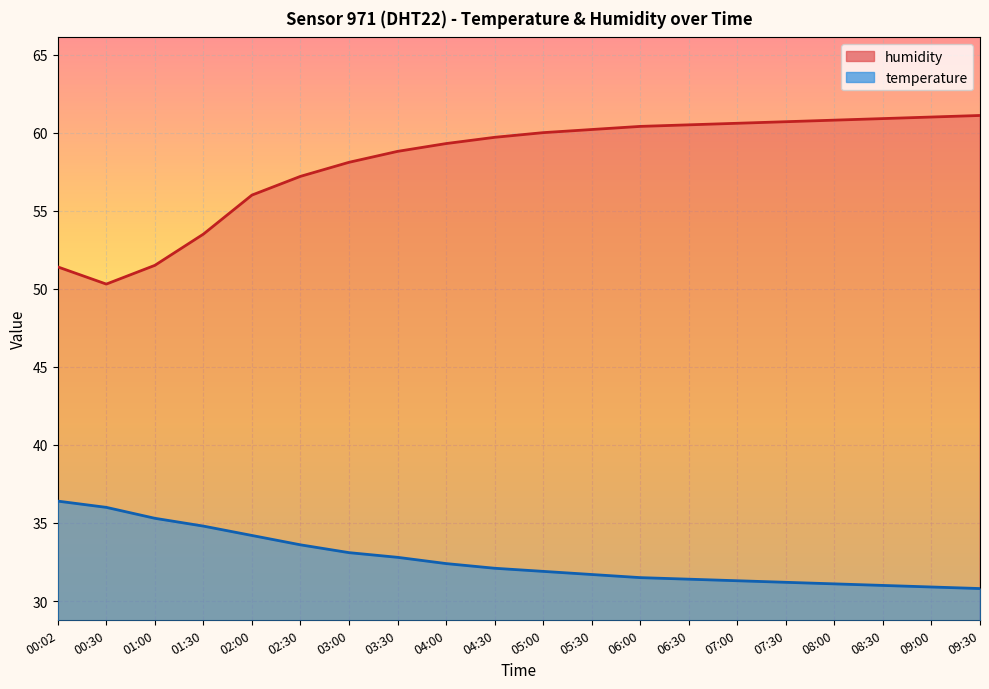

What is the label of the 4th point from the left?

01:30